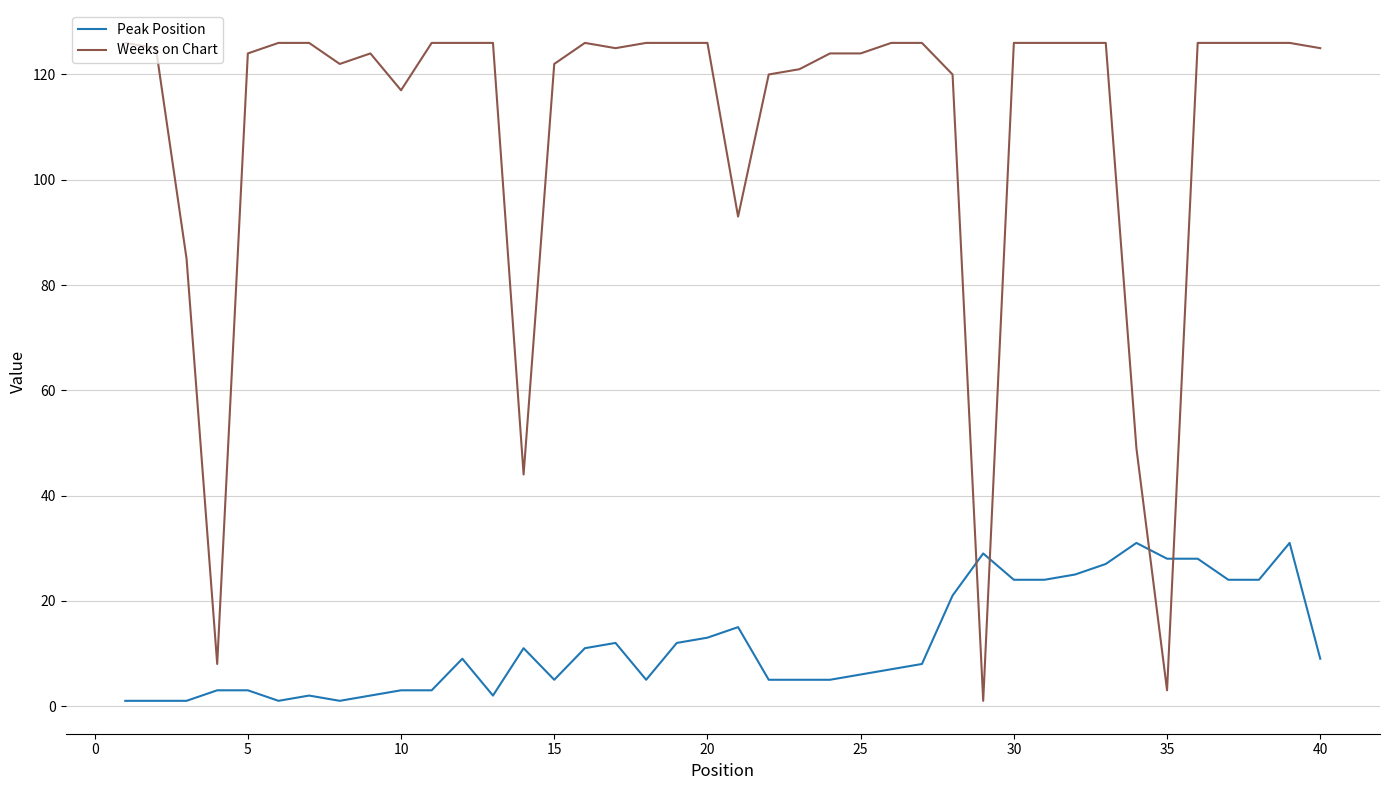

Which series has the largest total across all categories?

Weeks on Chart